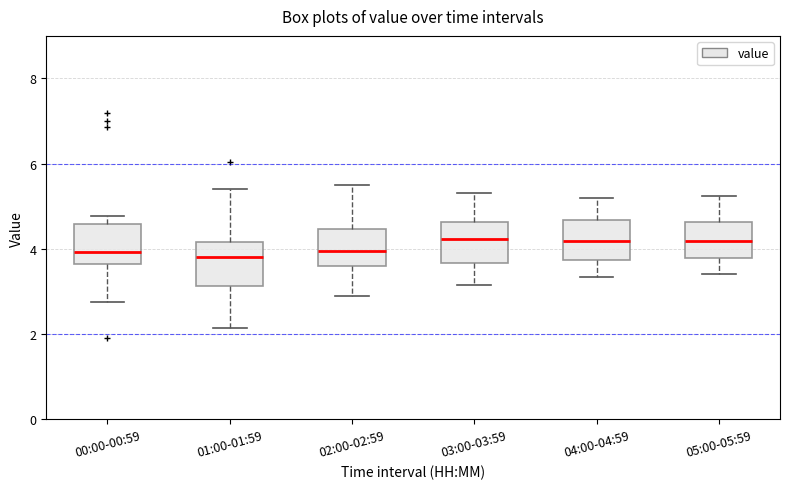

Reading left to right, read every box against the y-axis: the position of its median line, the range the box covers, and the ends of its whiskers. The values are not printed on the chart, so give them approximately, as read against the axis.

00:00-00:59: median 4.0, box 3.6 to 4.6, whiskers 2.8 to 4.8
01:00-01:59: median 3.8, box 3.2 to 4.2, whiskers 2.2 to 5.4
02:00-02:59: median 4.0, box 3.6 to 4.4, whiskers 3.0 to 5.6
03:00-03:59: median 4.2, box 3.6 to 4.6, whiskers 3.2 to 5.4
04:00-04:59: median 4.2, box 3.8 to 4.6, whiskers 3.4 to 5.2
05:00-05:59: median 4.2, box 3.8 to 4.6, whiskers 3.4 to 5.2